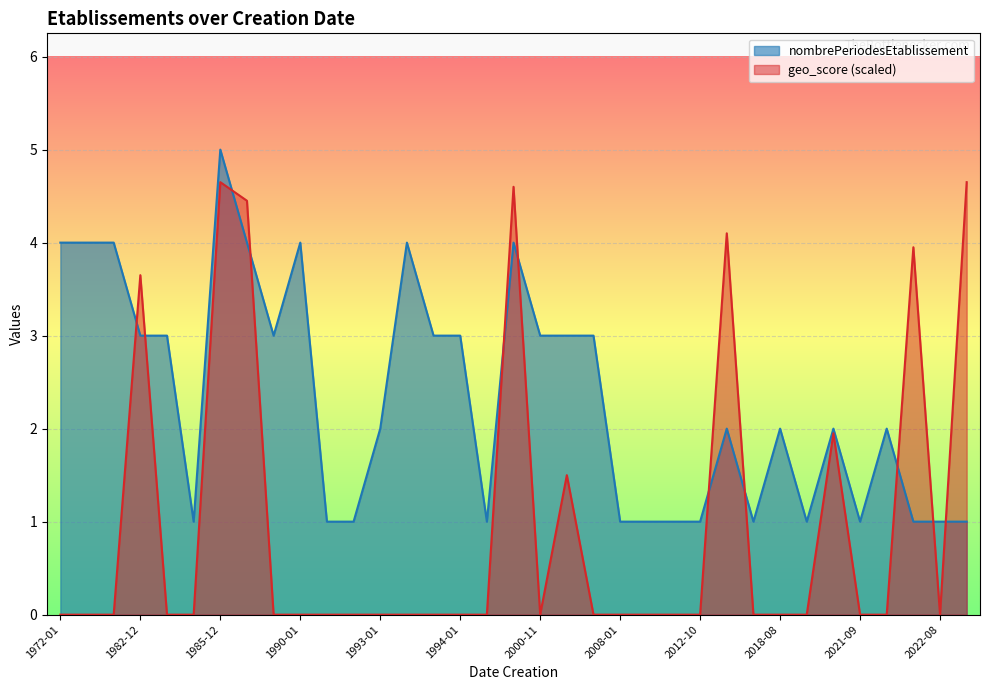

At which label is nombrePeriodesEtablissement closest to 3?

1983-03-01